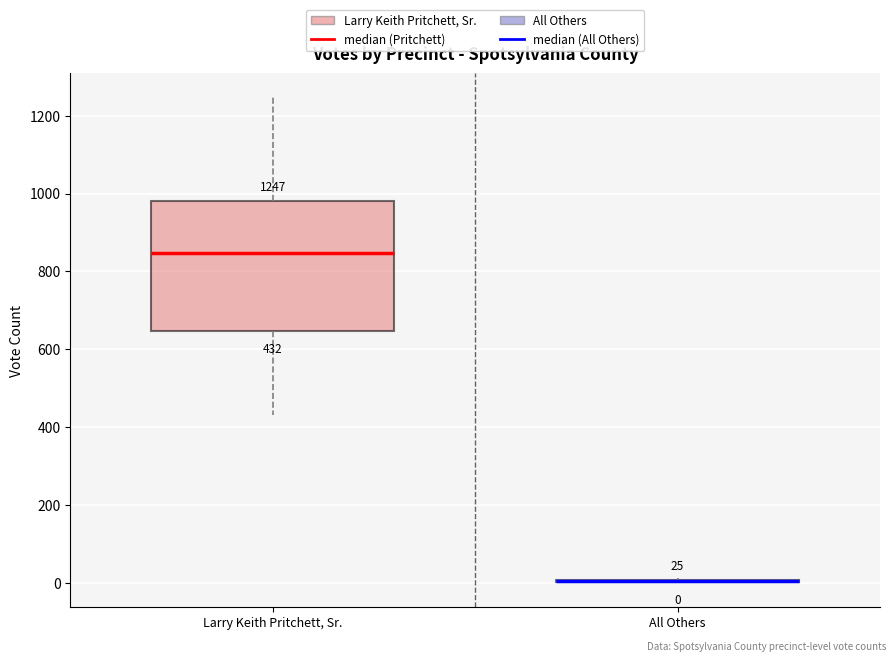

Which box is the tallest, from its lower edge to its upper edge?

Larry Keith Pritchett, Sr.